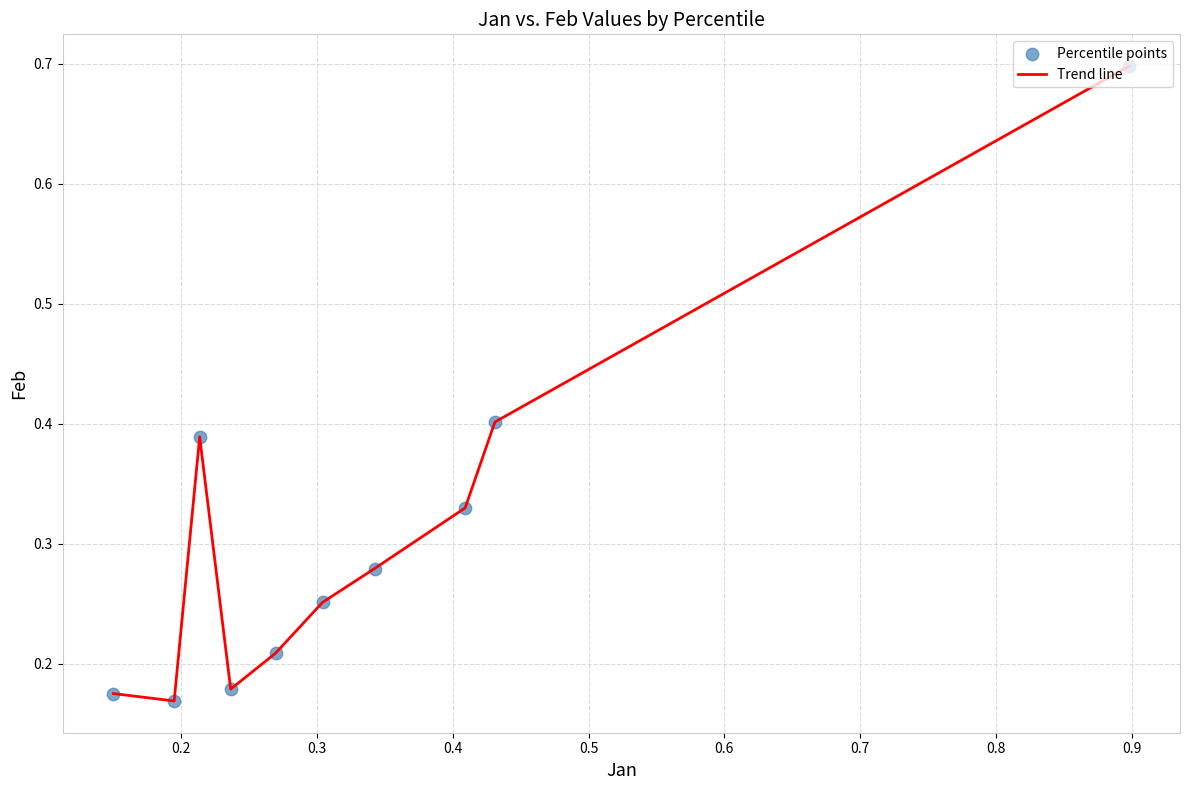

What is the greatest value displayed?

0.7